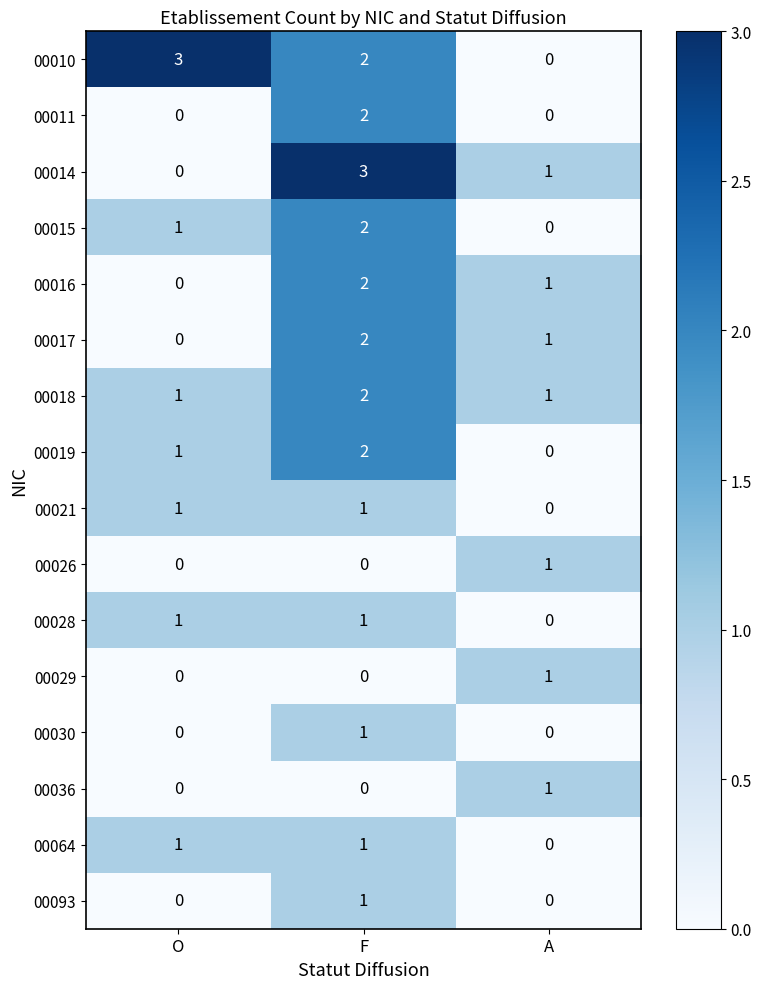

Where does the 00016 series first go above 1?

F